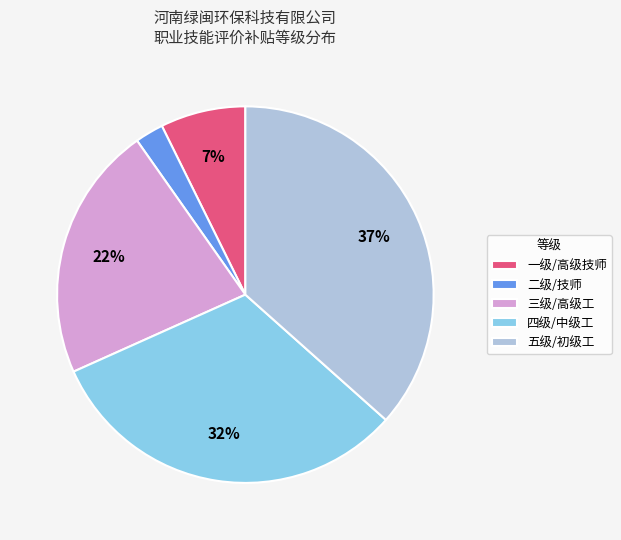

Rank the categories by value from lowest to highest.

二级/技师, 一级/高级技师, 三级/高级工, 四级/中级工, 五级/初级工